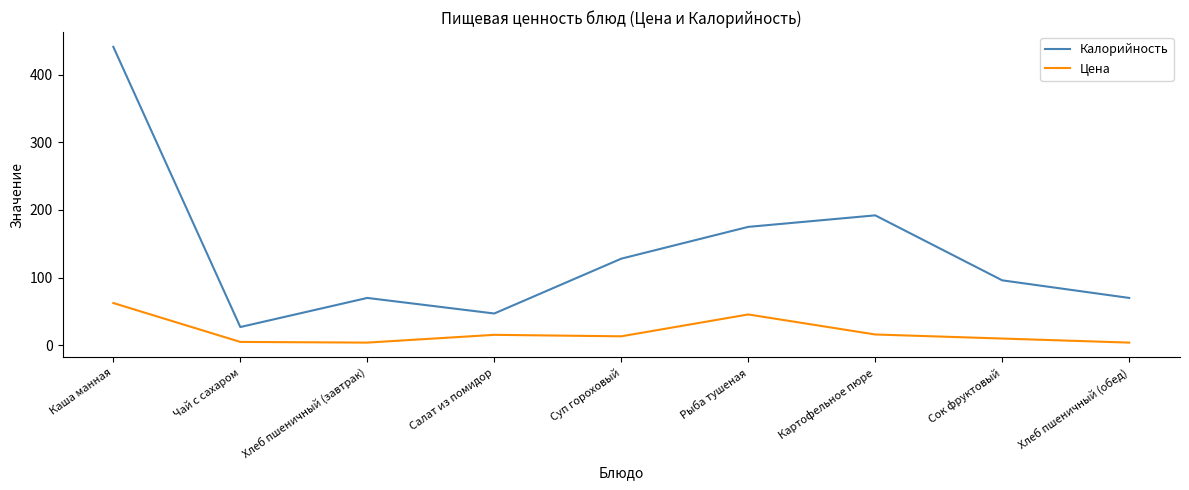

How many values in the Цена series are below 13?

4